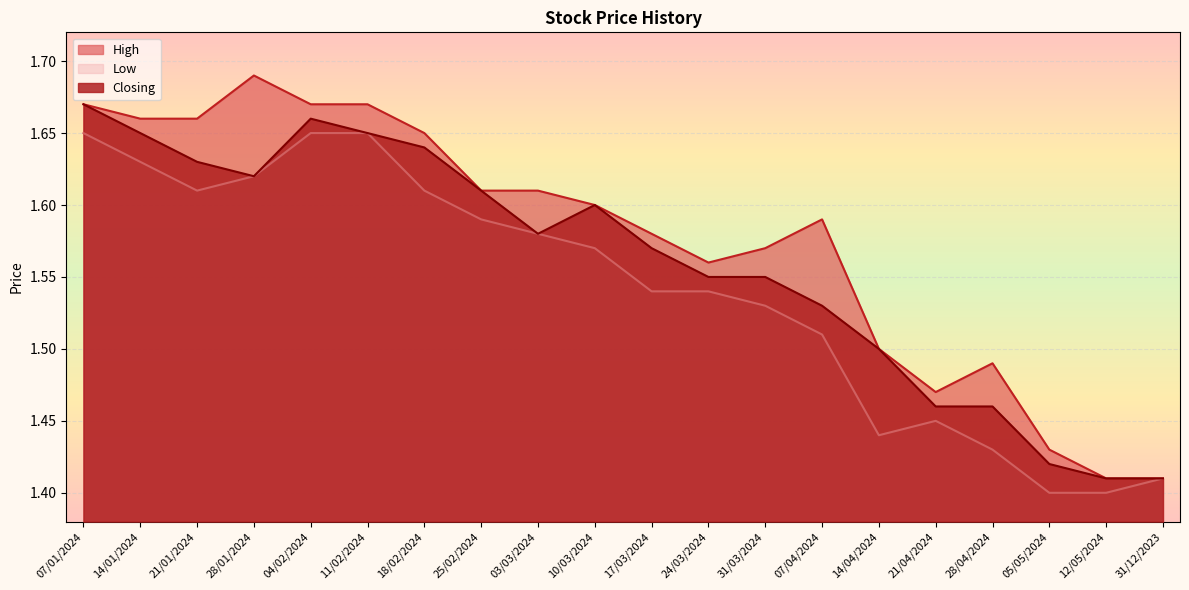

What is the difference between the maximum and minimum values in the Low series?

0.2